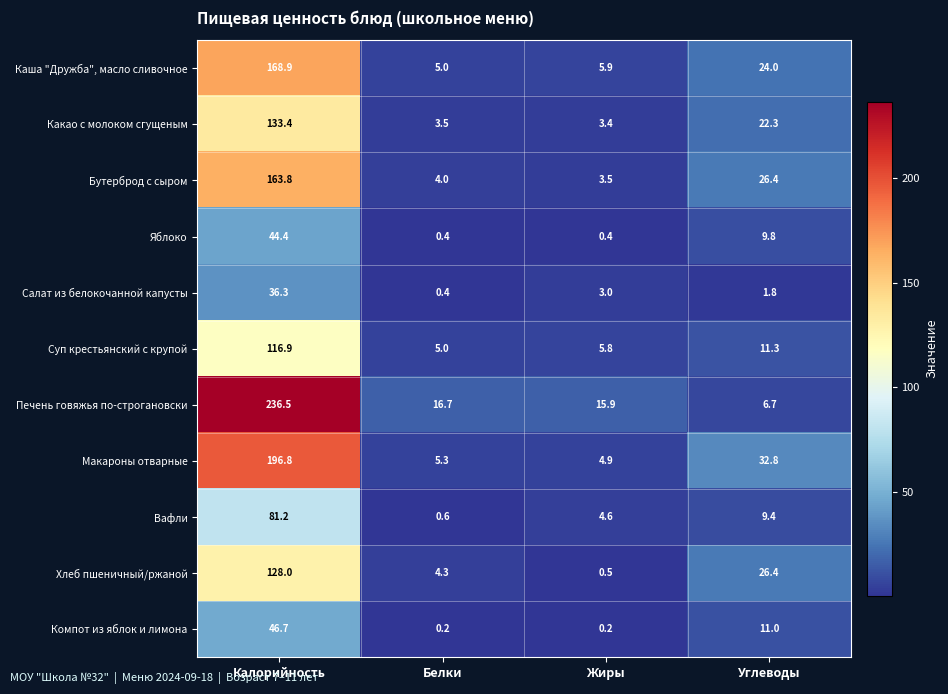

What is the spread (max minus min) of values at Углеводы?

31.0